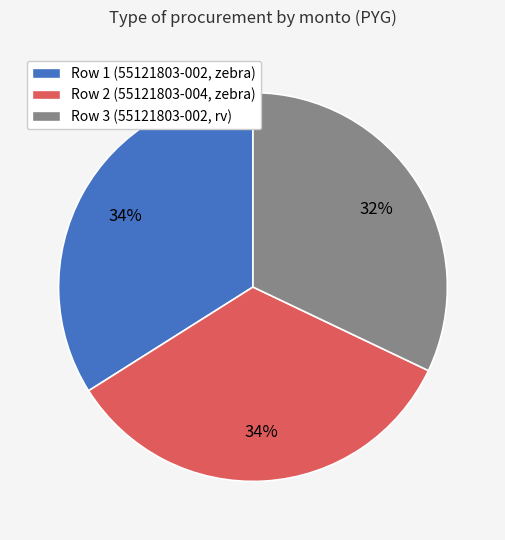

To the nearest percent, what is the average slice percentage?

33%